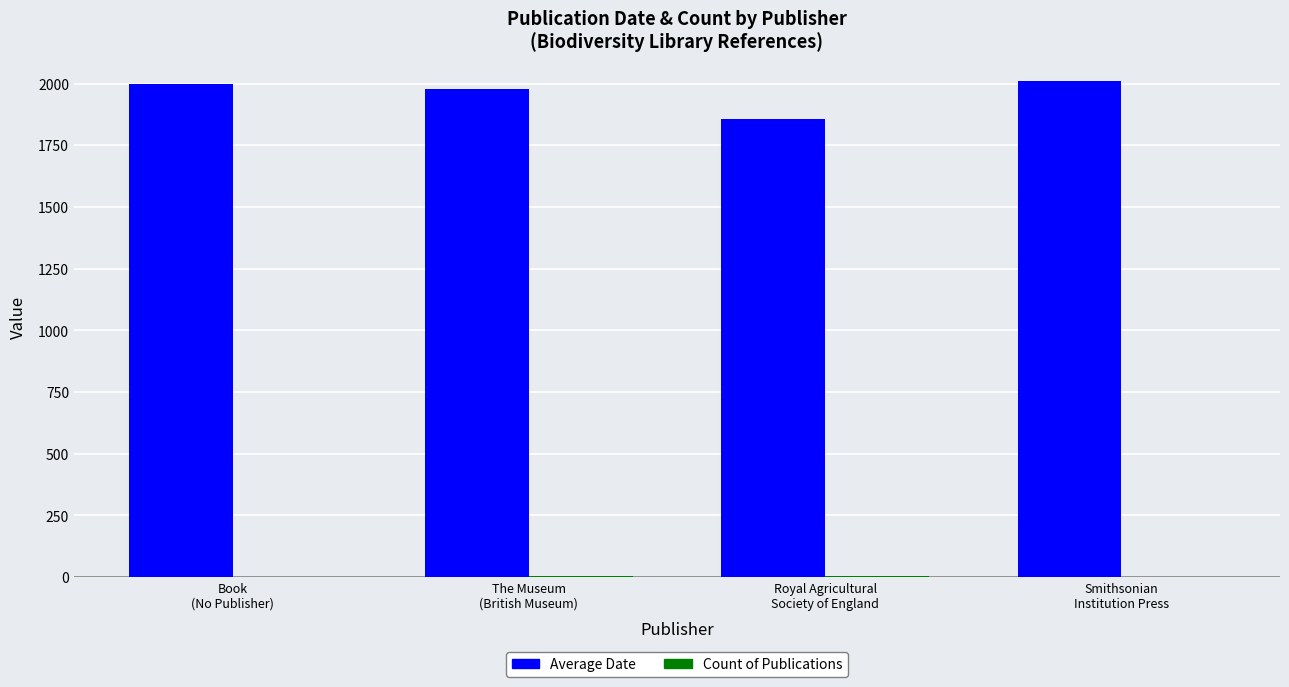

Which series changed the most between The Museum
(British Museum) and Royal Agricultural
Society of England?

Average Date